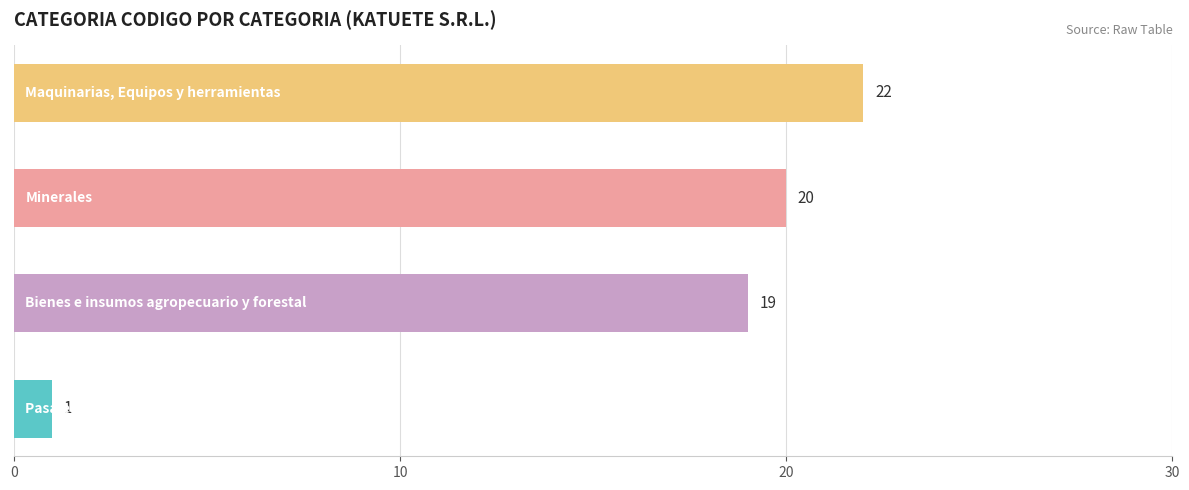

What is the average value?

16